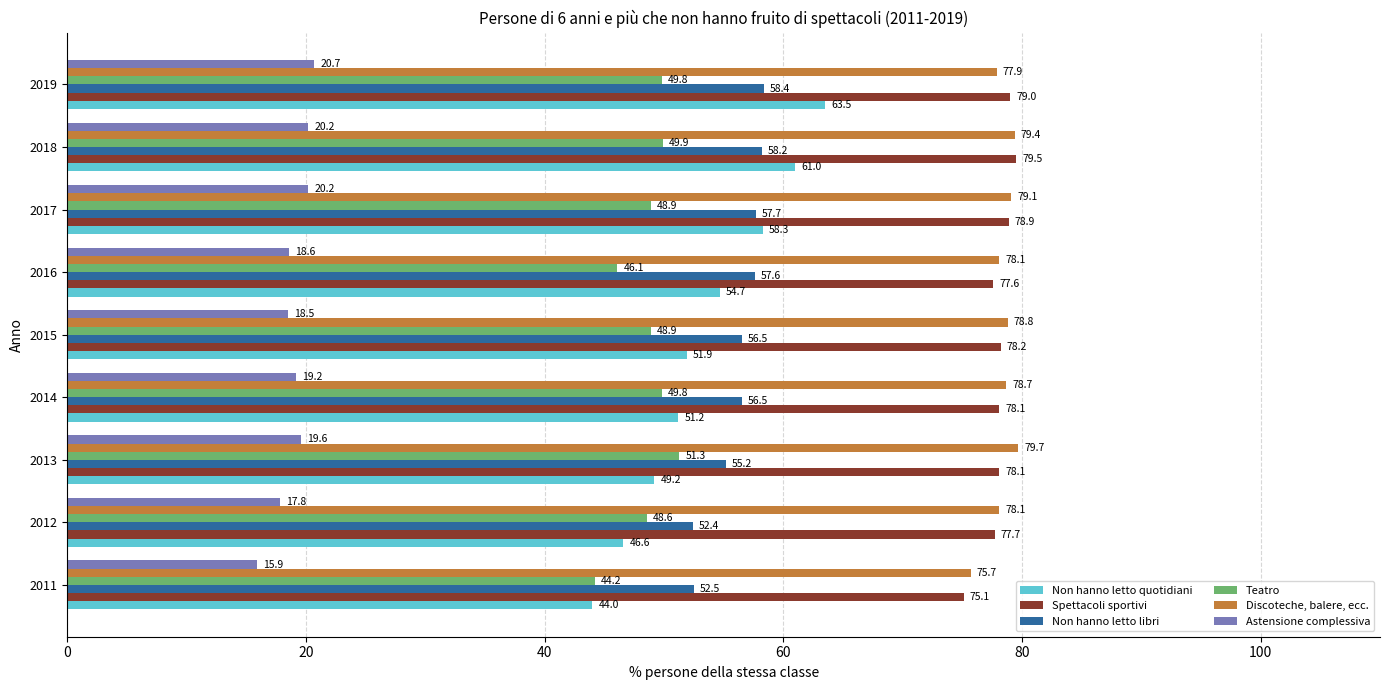

What are all the series names shown in the legend?

Non hanno letto quotidiani, Spettacoli sportivi, Non hanno letto libri, Teatro, Discoteche, balere, ecc., Astensione complessiva